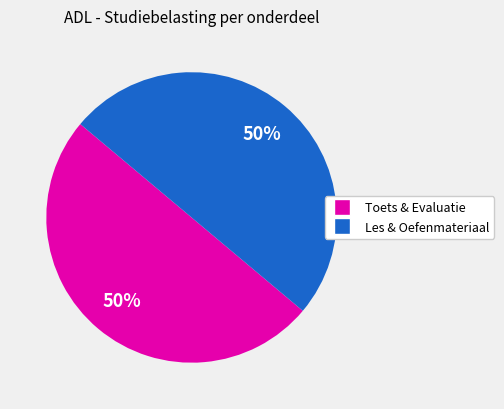

What is the ratio of the value at Toets & Evaluatie to the value at Les & Oefenmateriaal?

1.0